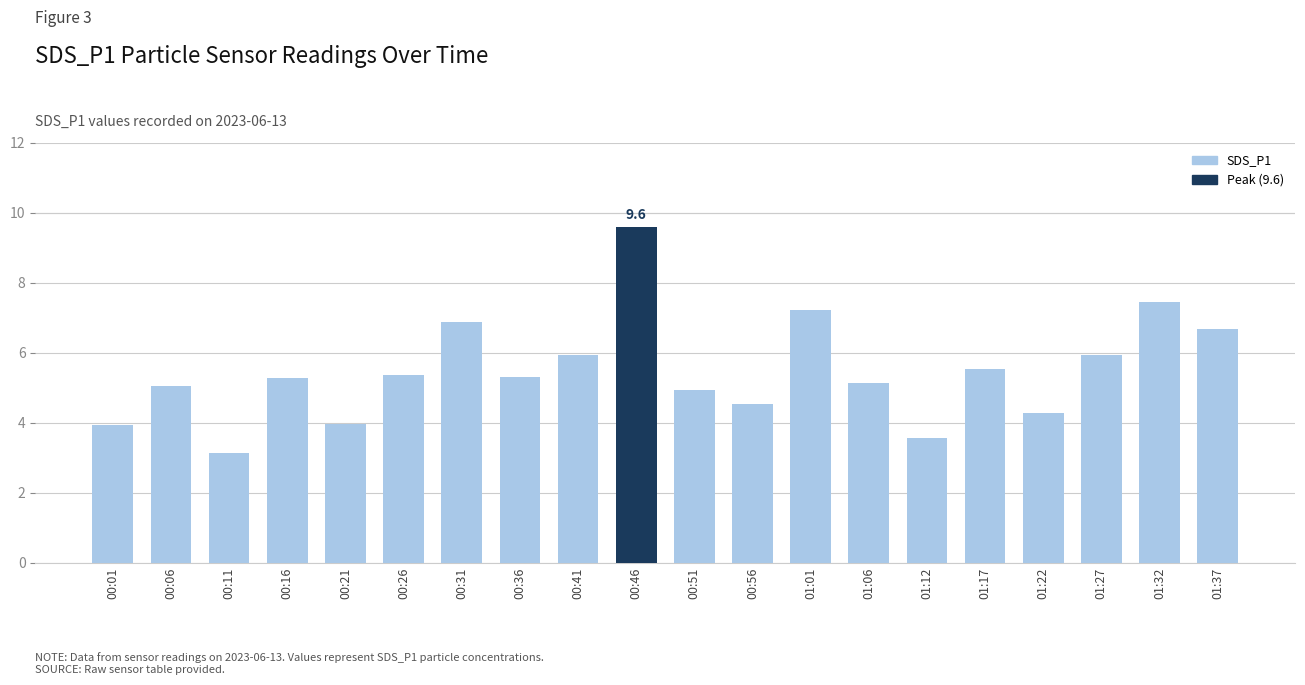

What is the maximum value shown in the chart?

9.6